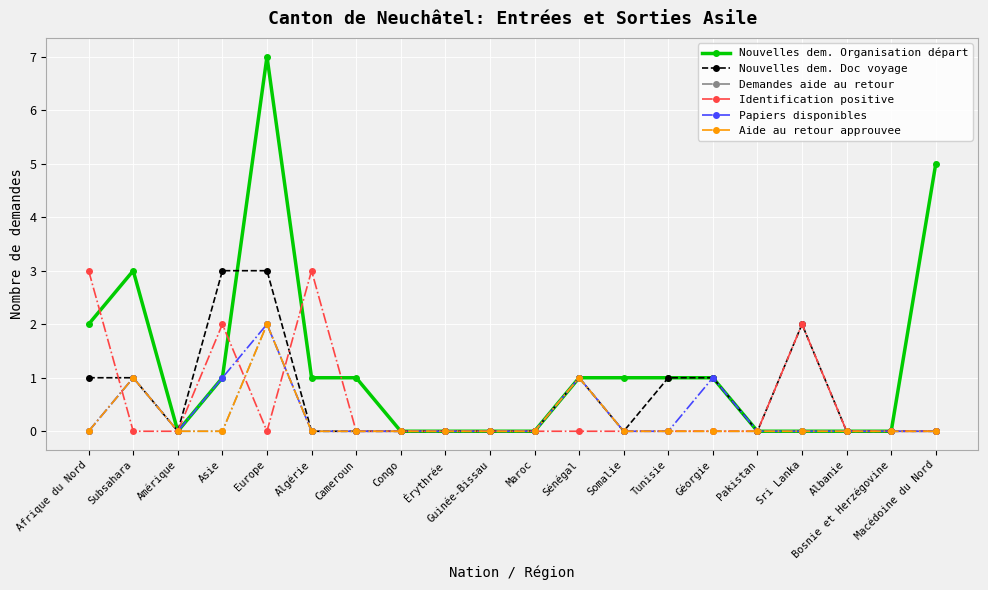

List the series in order of their peak value, lowest first.

Demandes aide au retour, Papiers disponibles, Aide au retour approuvee, Nouvelles dem. Doc voyage, Identification positive, Nouvelles dem. Organisation départ